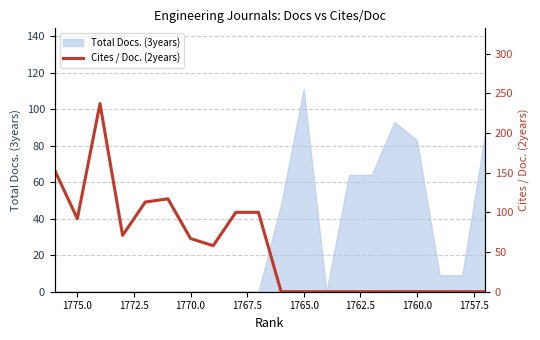

What is the sum of all values?

1108.1